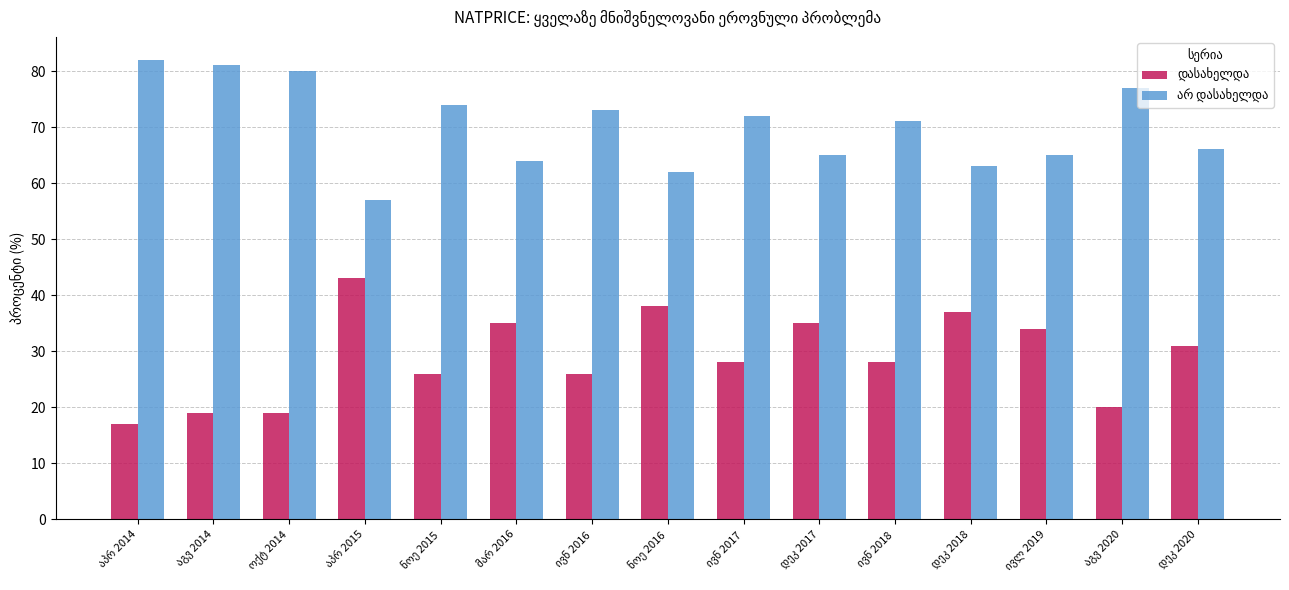

Where is დასახელდა nearest to the value 30?

დეკ 2020